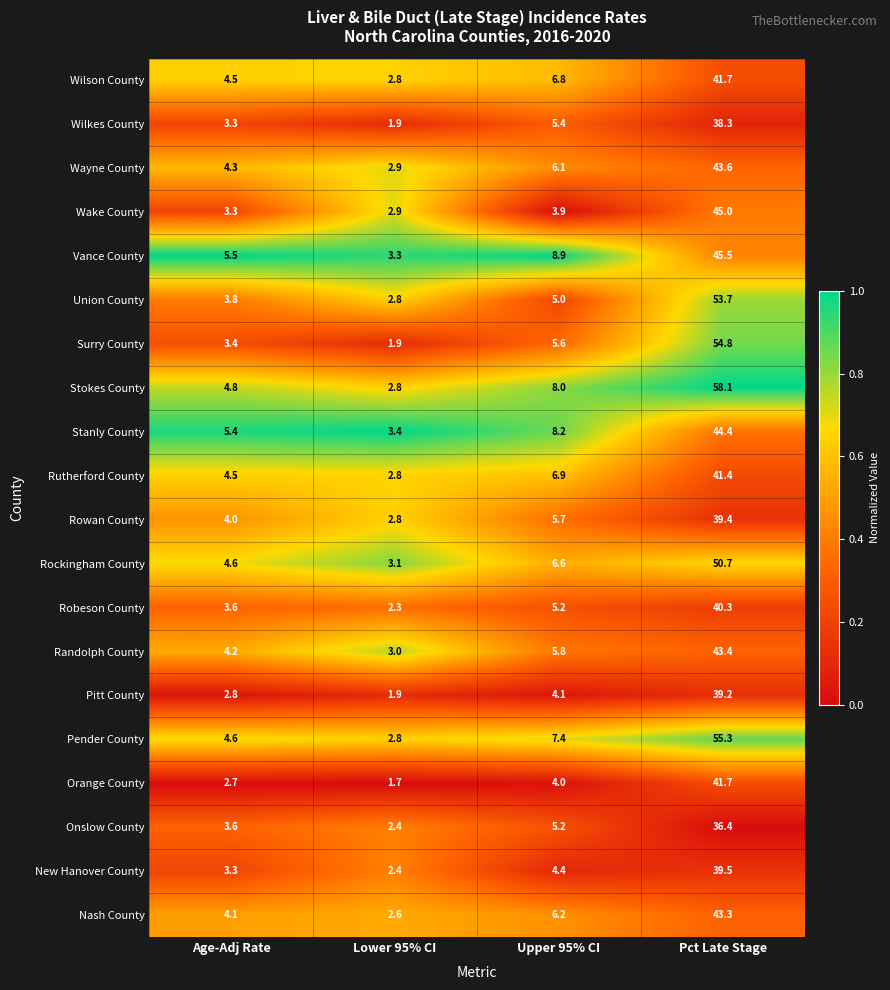

What is the sum of the Pender County values at Pct Late Stage and Lower 95% CI?

58.1